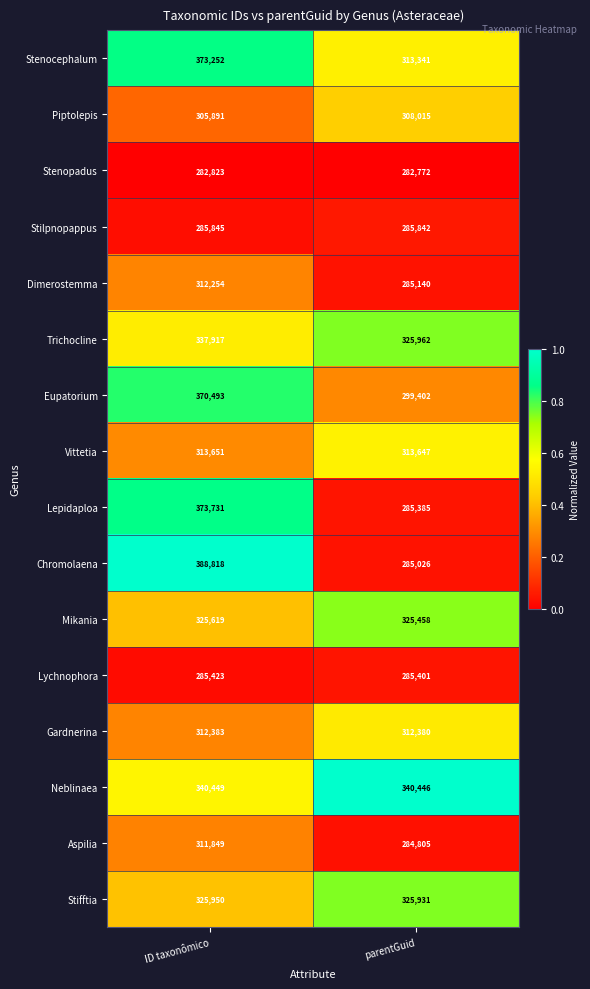

Which series has the largest total across all categories?

Stenocephalum